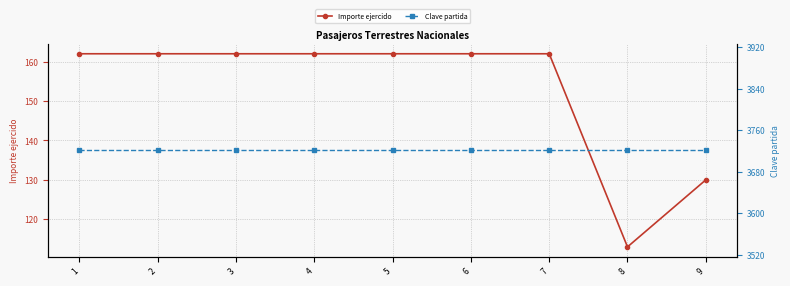

At which label does Importe ejercido reach its peak?

1